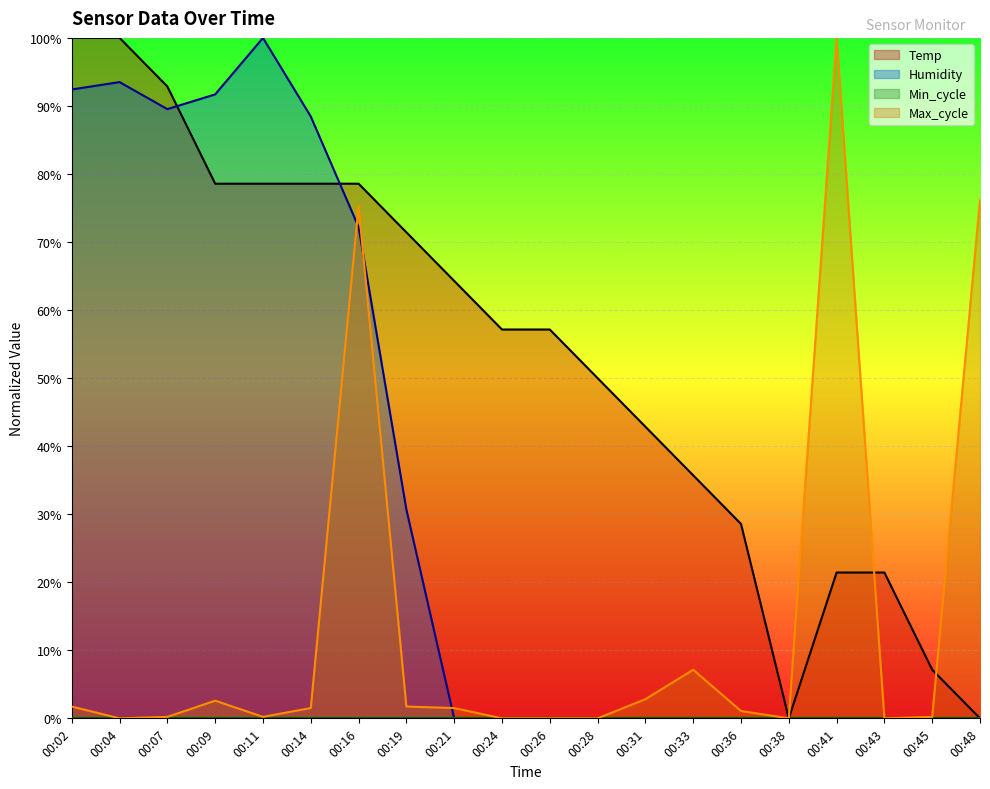

Reading left to right, what are all the values shown in this chart?

Temp: 100.0	100.0	92.9	78.6	78.6	78.6	78.6	71.4	64.3	57.1	57.1	50.0	42.9	35.7	28.6	0.0	21.4	21.4	7.1	0.0
Humidity: 92.4	93.5	89.5	91.7	100.0	88.4	72.2	30.7	0.0	0.0	0.0	0.0	0.0	0.0	0.0	0.0	0.0	0.0	0.0	0.0
Max_cycle: 1.7	0.0	0.2	2.6	0.2	1.5	75.3	1.7	1.5	0.0	0.0	0.0	2.8	7.1	1.1	0.0	100.0	0.0	0.2	76.2